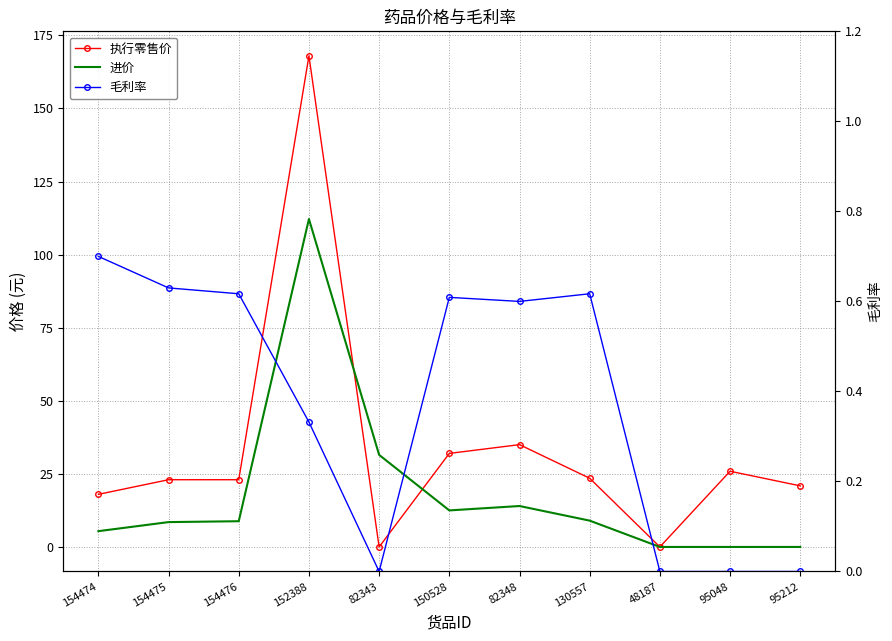

At which label does 进价 first exceed 8?

154475